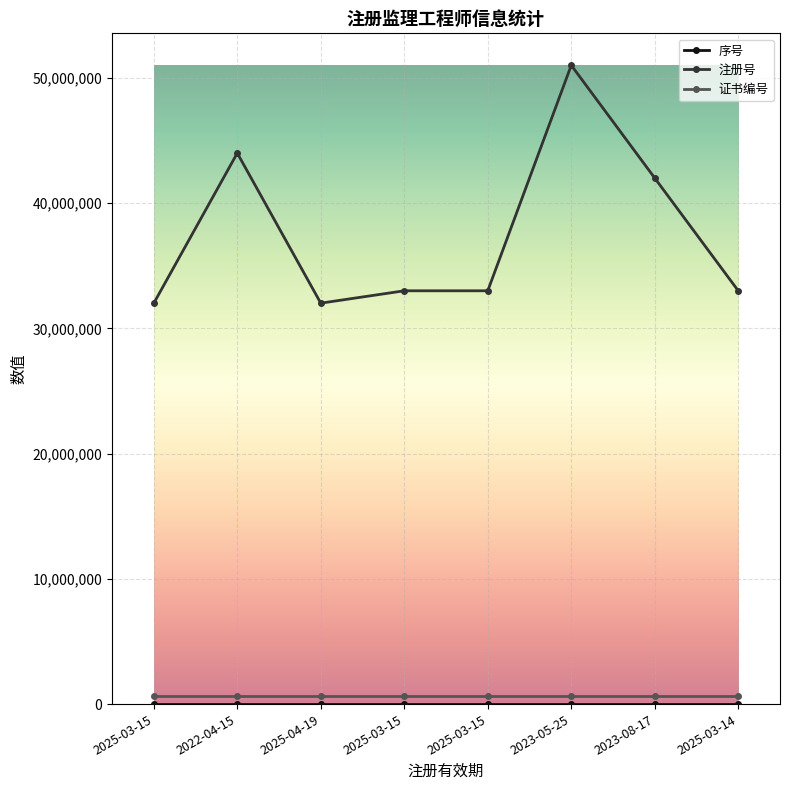

How many lines are shown in the chart?

3